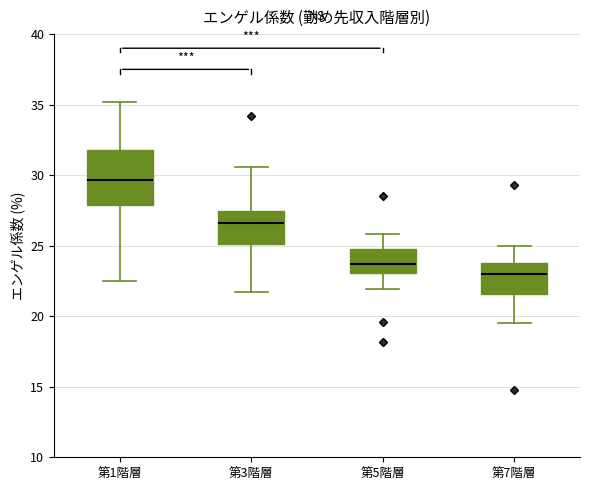

Where is the lower edge of the box for 第5階層 on the y-axis? The values are not printed on the chart, so give them approximately, as read against the axis.

23.0